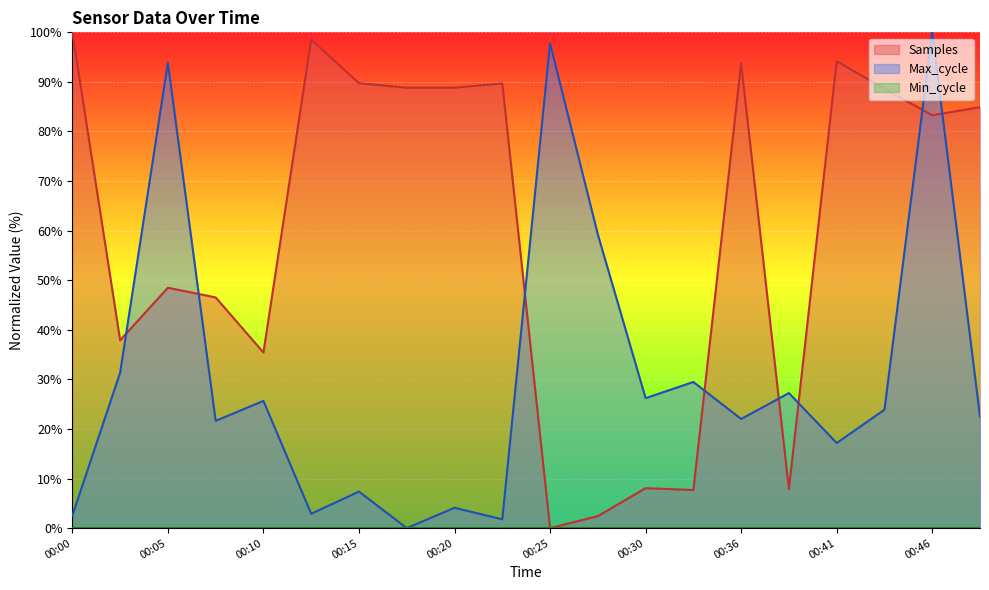

What is the difference between the Max_cycle values at 00:07 and 00:30?

4.6